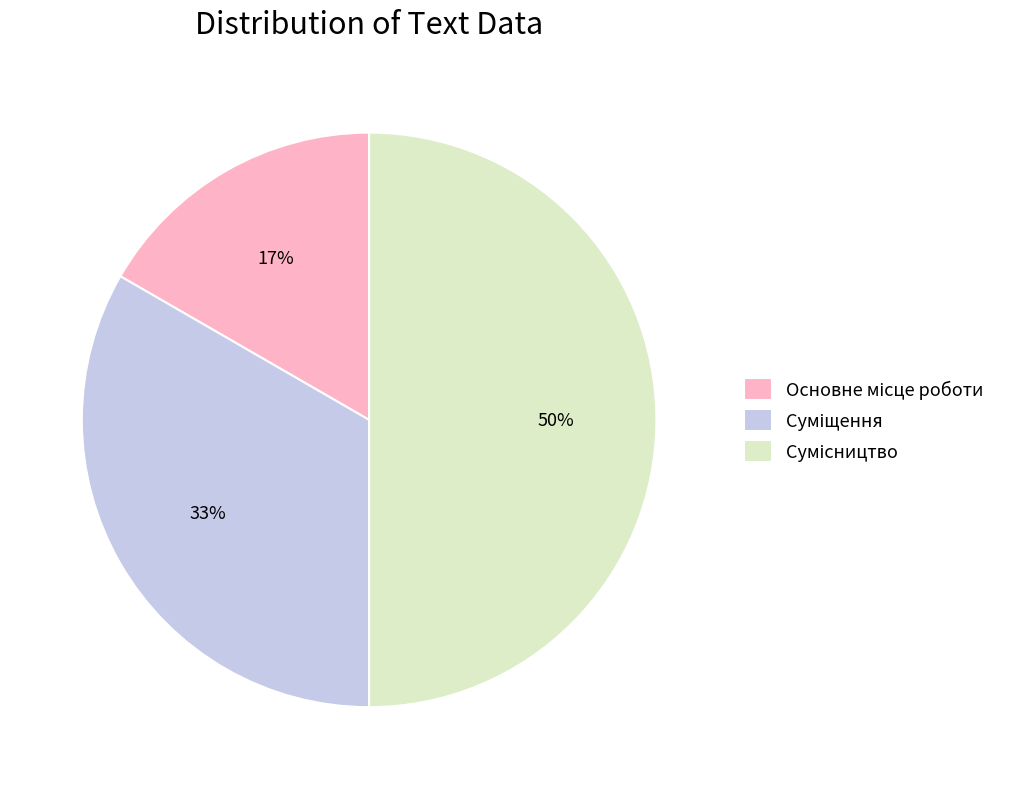

To the nearest percent, what is the average slice percentage?

33%